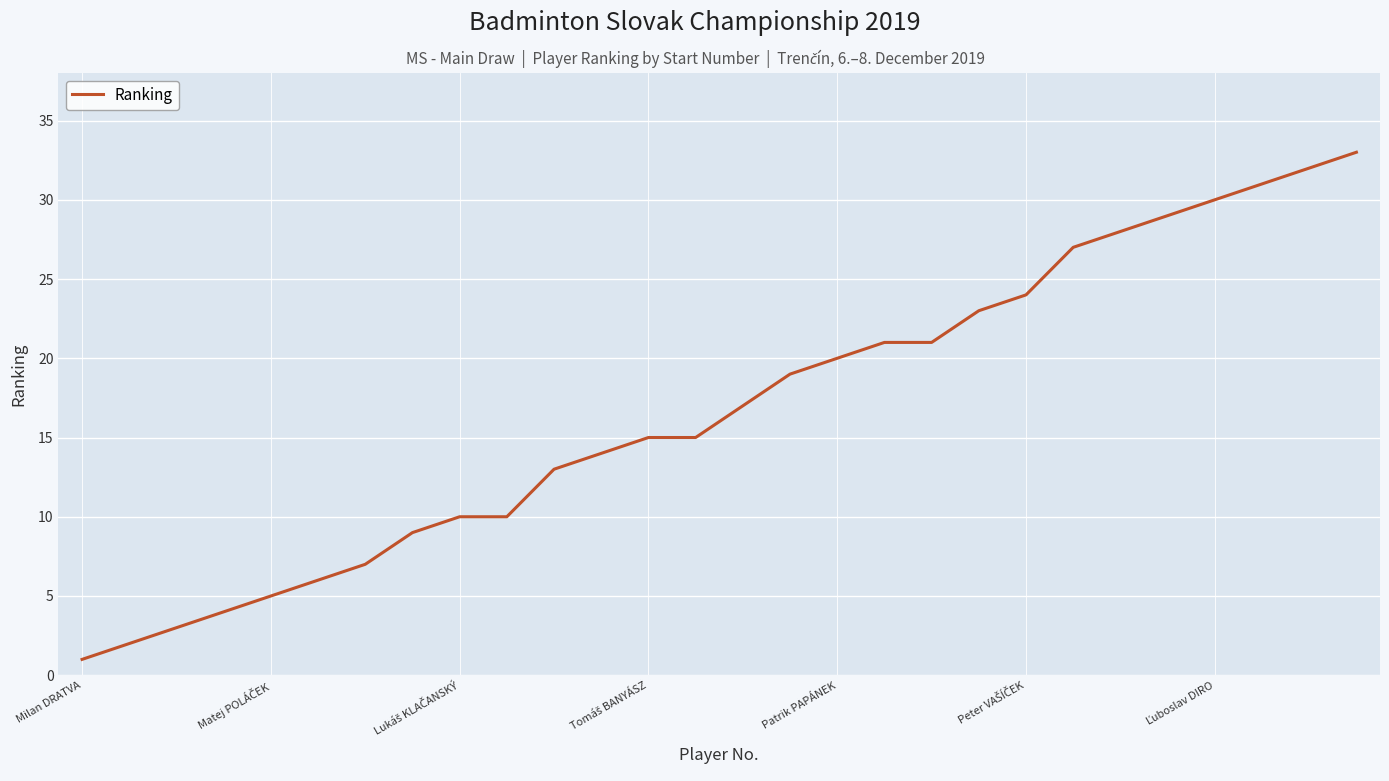

What is the greatest value displayed?

33